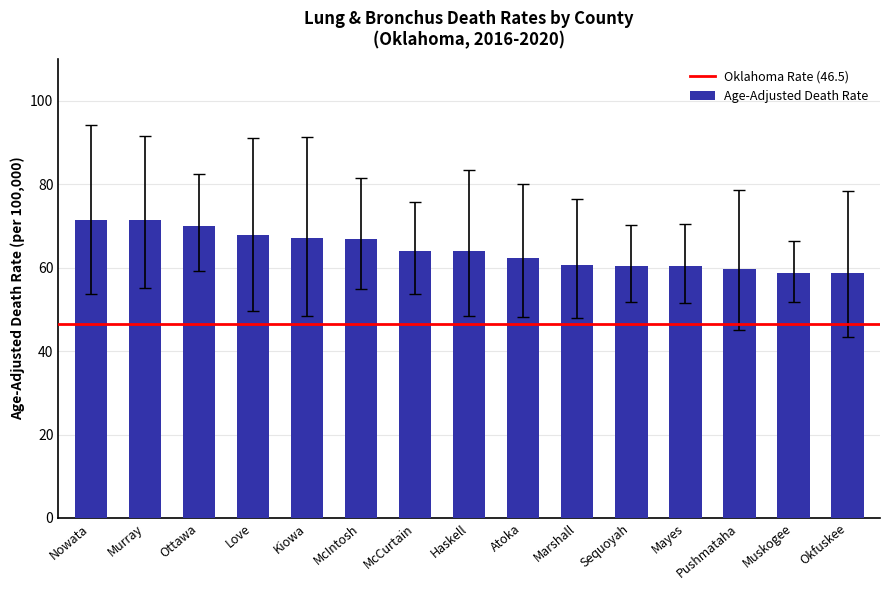

Which has a higher value, Sequoyah or Kiowa?

Kiowa